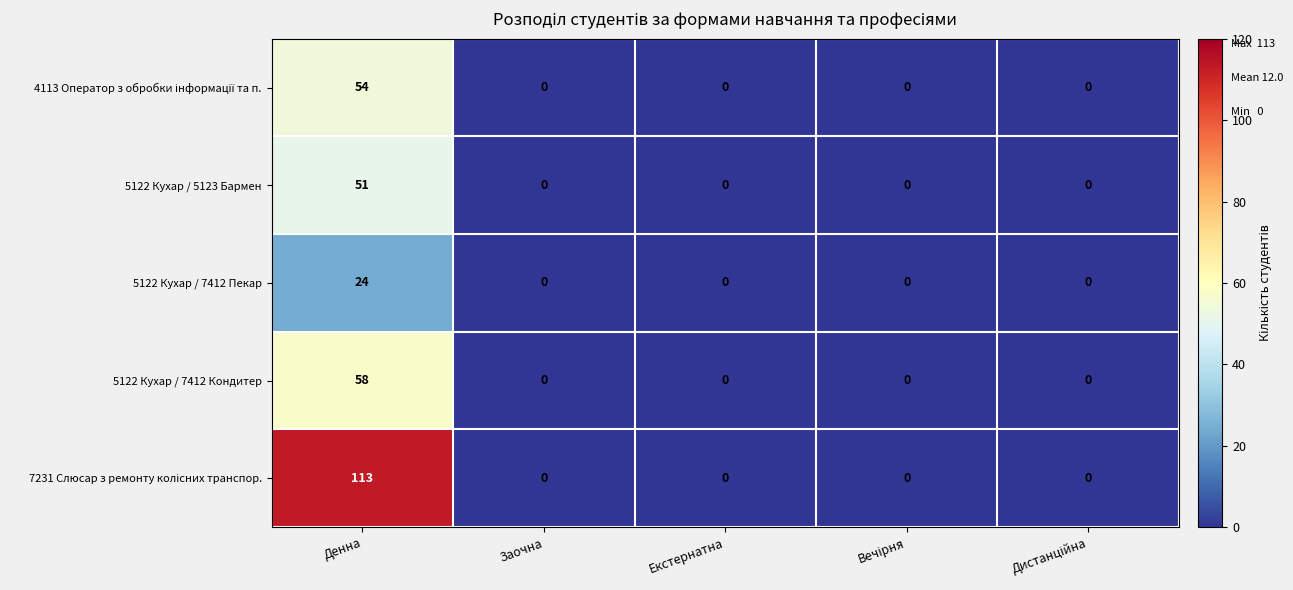

At which category is the sum across all series the highest?

Денна